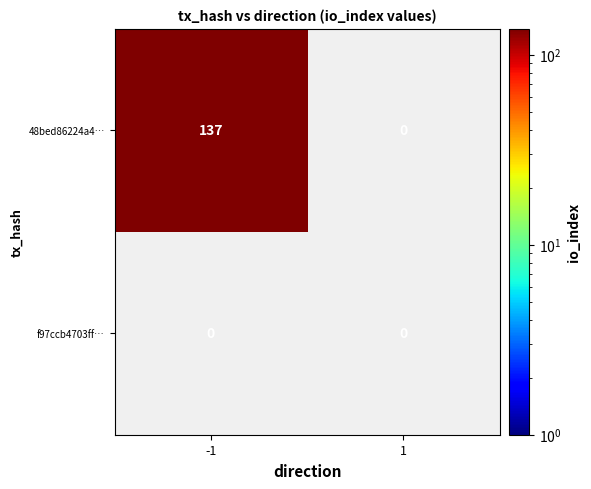

The 48bed86224a4… series shows 183 at -1. True or false?

False